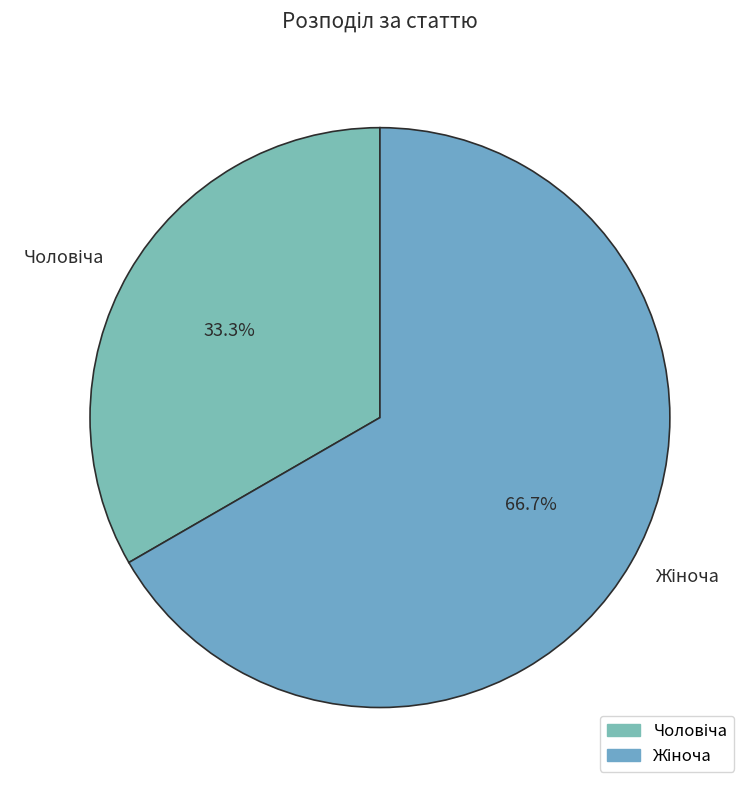

Is there any slice that represents more than half of the pie?

Yes